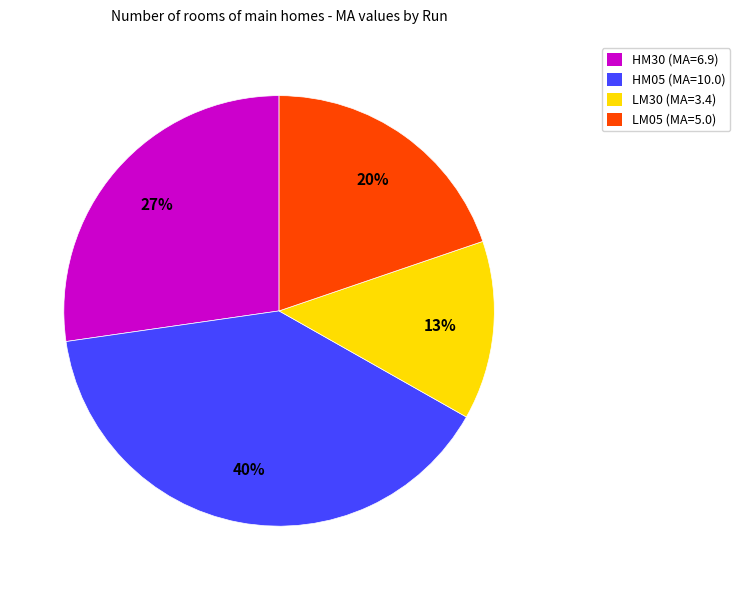

True or false: LM30 accounts for 21% of the total.

False